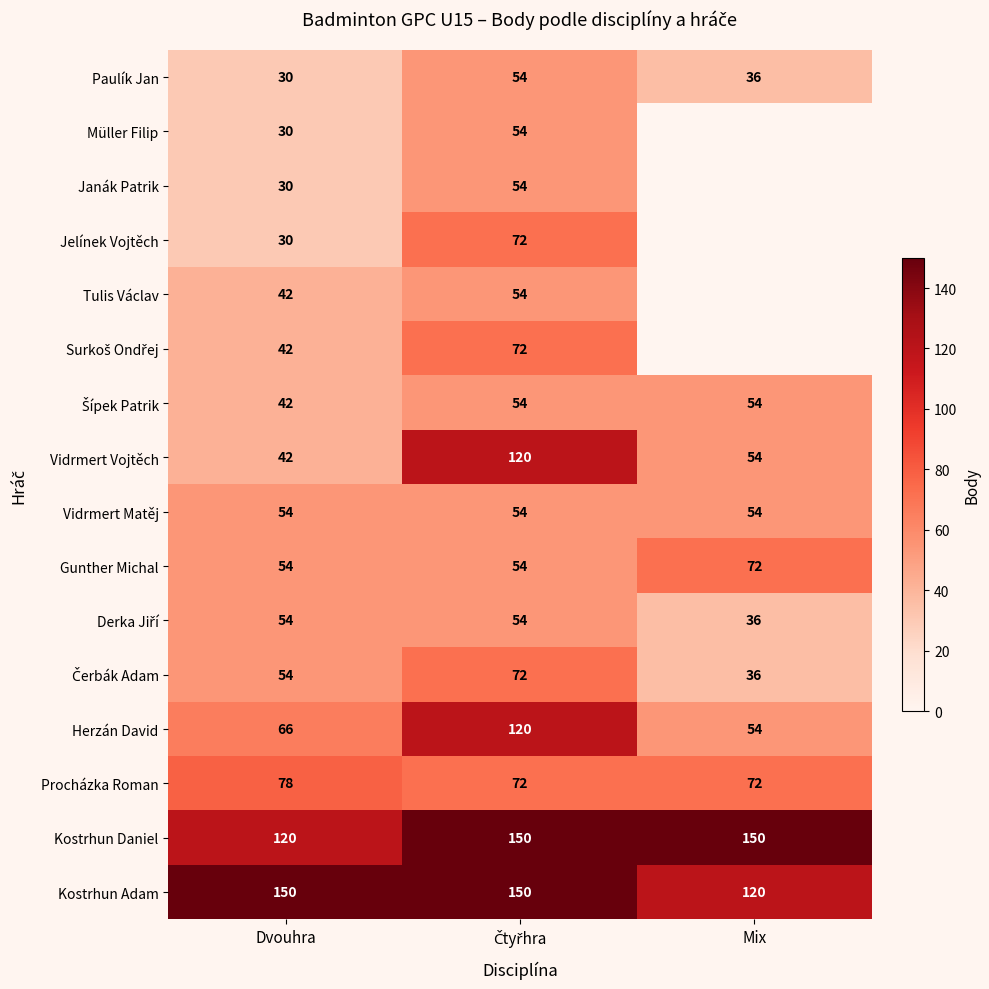

At which category is the sum across all series the highest?

Čtyřhra